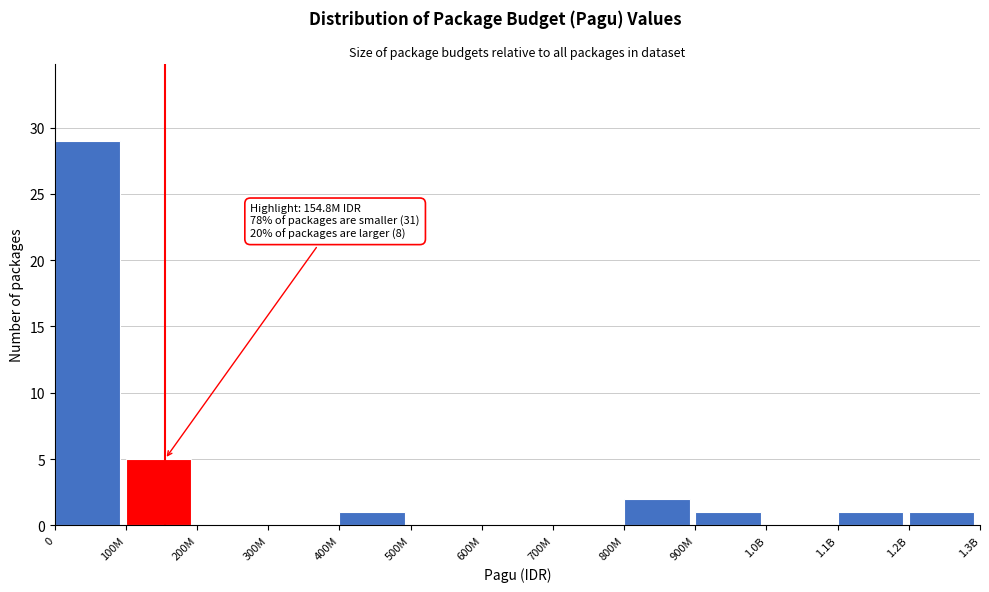

Reading left to right, list all the values displayed in this chart.

0=29	100M=5	200M=0	300M=0	400M=1	500M=0	600M=0	700M=0	800M=2	900M=1	1.0B=0	1.1B=1	1.2B=1